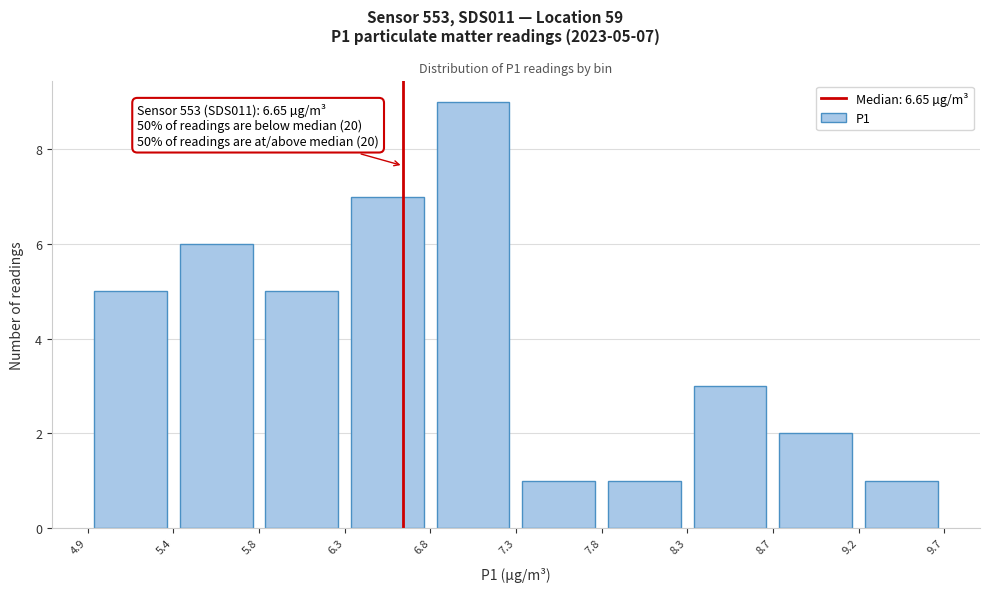

Over which range of the x-axis is the bar tallest?

6.8 to 7.3